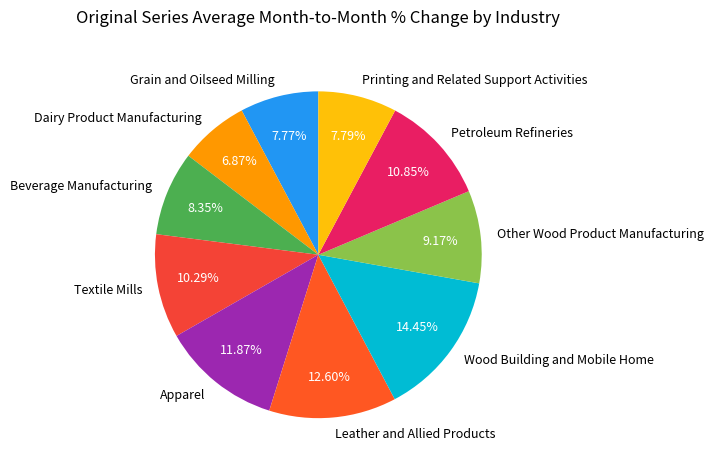

What portion of the pie excludes Leather and Allied Products?

87.4%